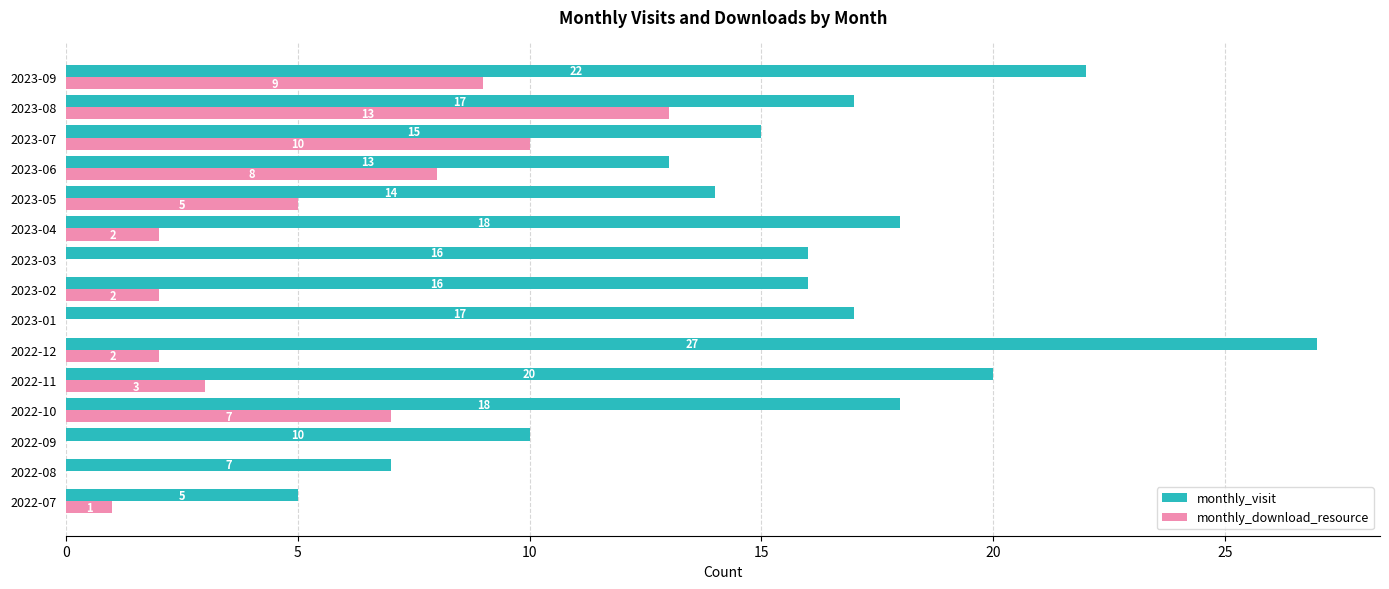

What is the sum of the monthly_visit values at 2023-02 and 2023-08?

33